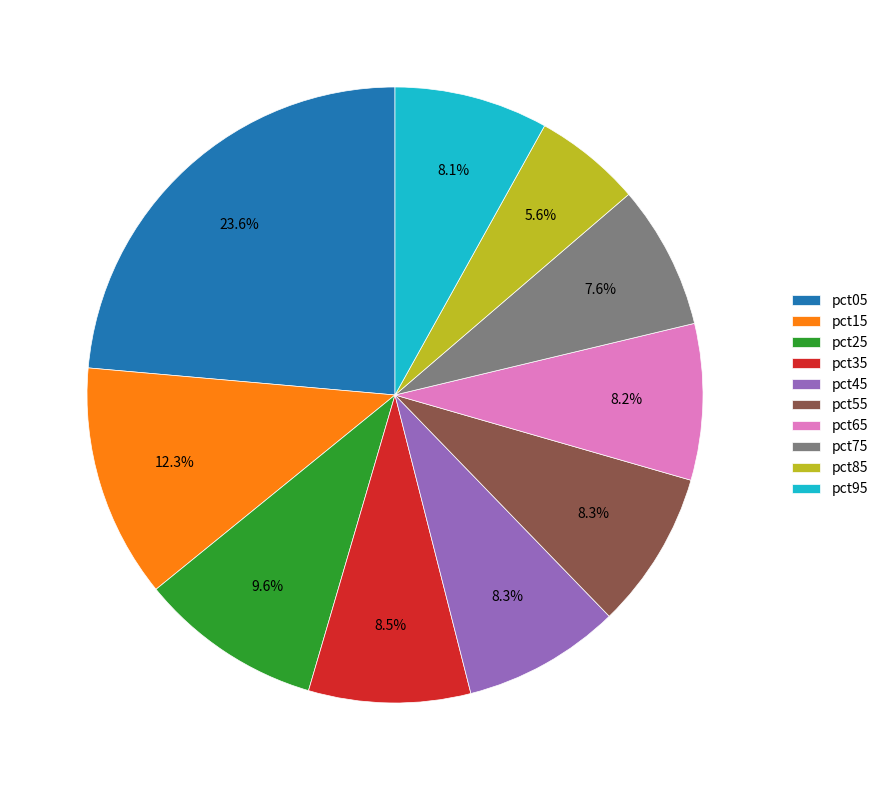

To the nearest percent, what is the difference between the pct75 and pct05 slice percentages?

16%